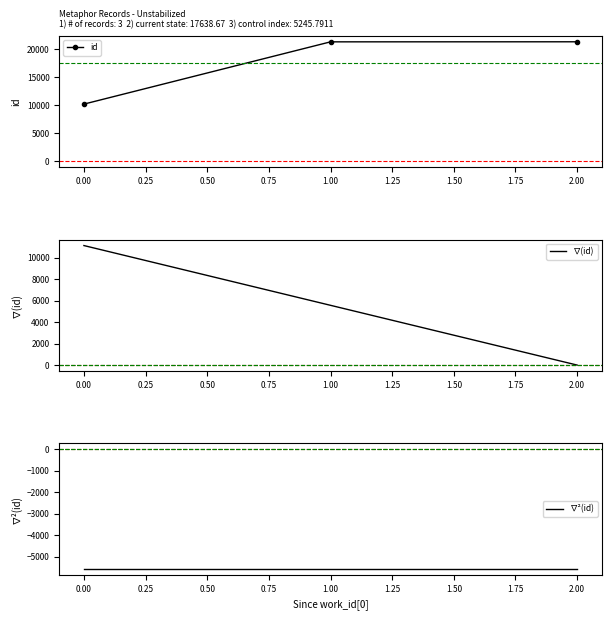

The value of id at 0.00 is 29637.2. True or false?

False